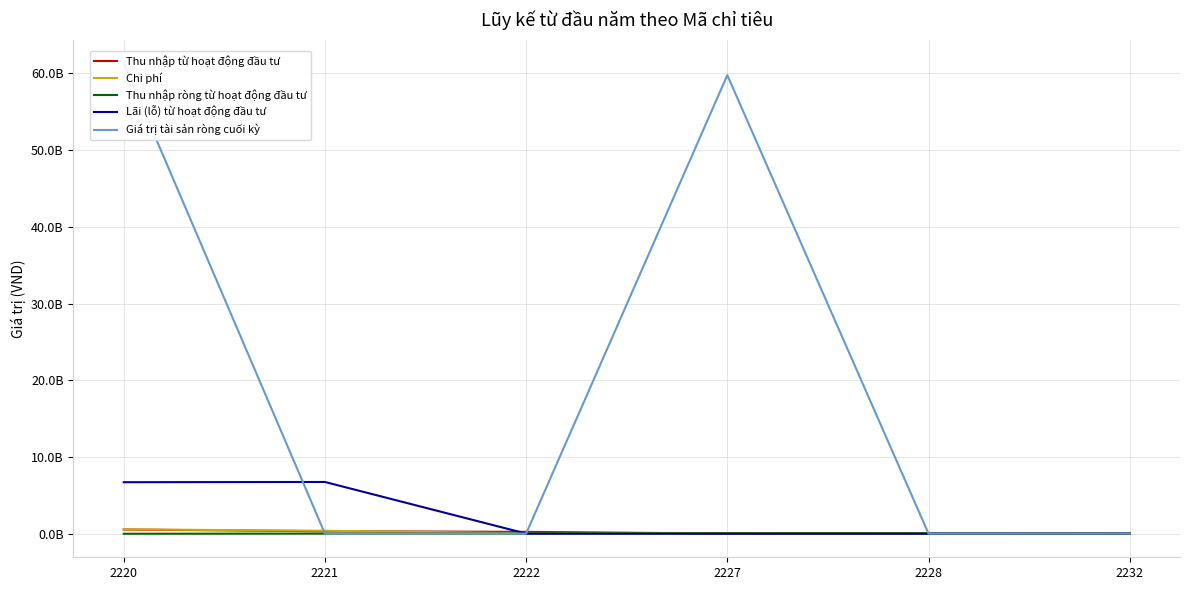

Reading left to right, extract all data points from this chart.

Thu nhập từ hoạt động đầu tư: 2220=531430667	2221=303194803	2222=228235864	2227=0	2228=0	2232=0
Chi phí: 2220=552176658	2221=371220726	2222=53737354	2227=82500000	2228=36405482	2232=8313096
Thu nhập ròng từ hoạt động đầu tư: 2220=-20745991	2221=0	2222=0	2227=0	2228=0	2232=0
Lãi (lỗ) từ hoạt động đầu tư: 2220=6699407670	2221=6731235920	2222=0	2227=0	2228=0	2232=0
Giá trị tài sản ròng cuối kỳ: 2220=61320939028	2221=0	2222=0	2227=59777703410	2228=0	2232=0